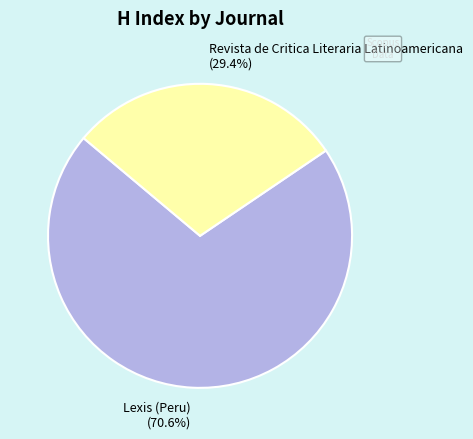

How many slices are in this pie chart?

2